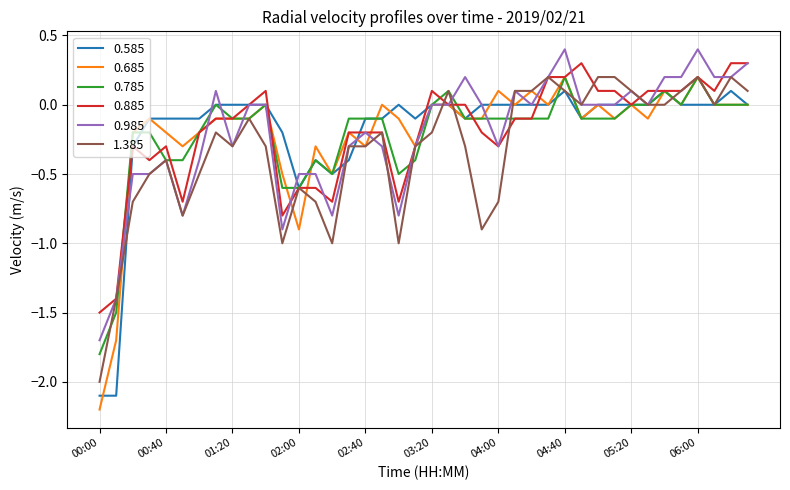

Which series has the widest spread of values?

0.685